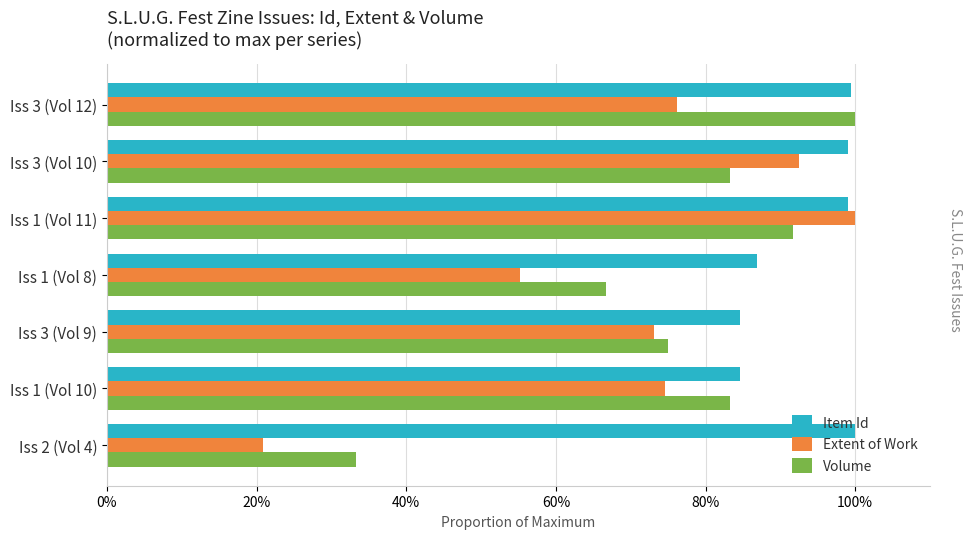

What are all the series names shown in the legend?

Item Id, Extent of Work, Volume